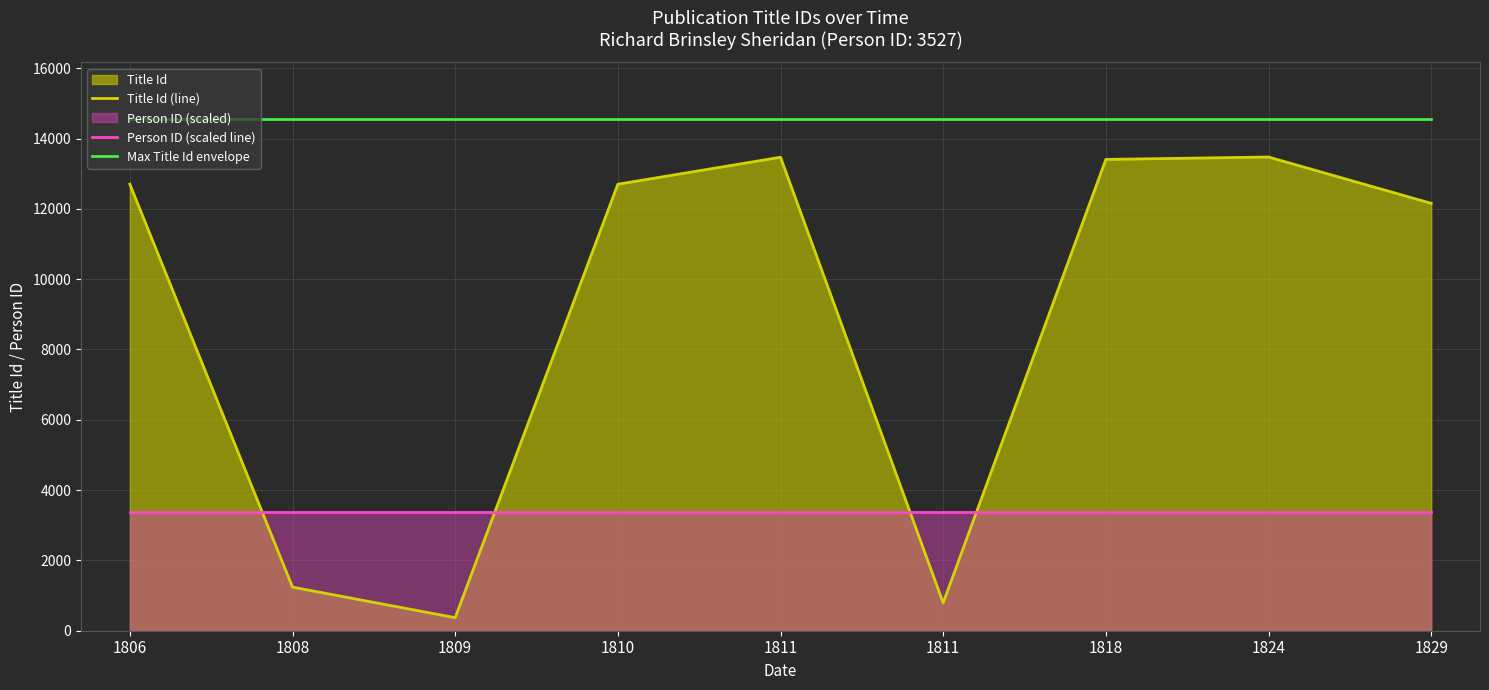

Count the number of data series in this chart.

3